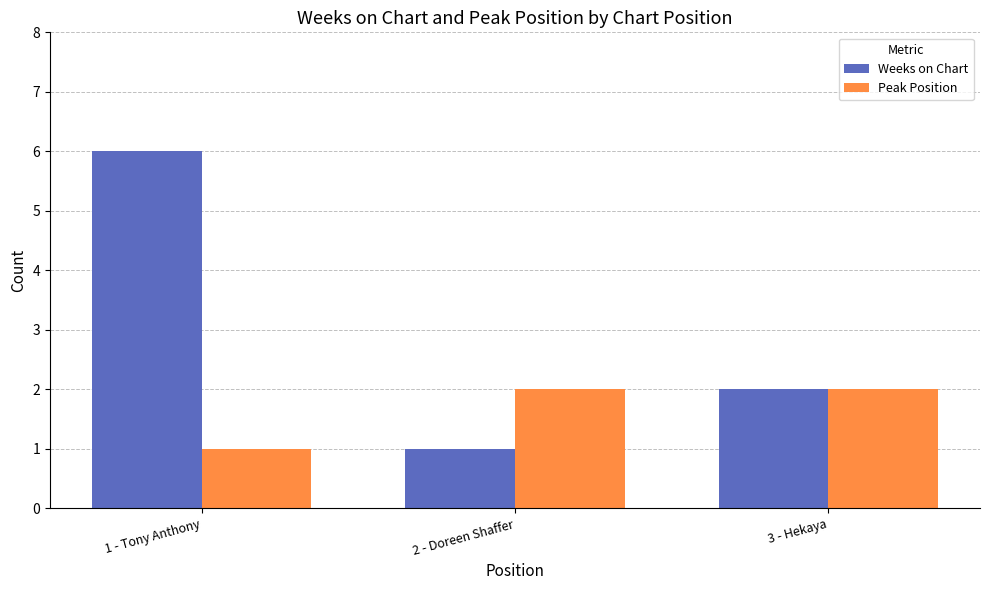

Reading right to left, extract all data points from this chart.

Weeks on Chart: 2	1	6
Peak Position: 2	2	1